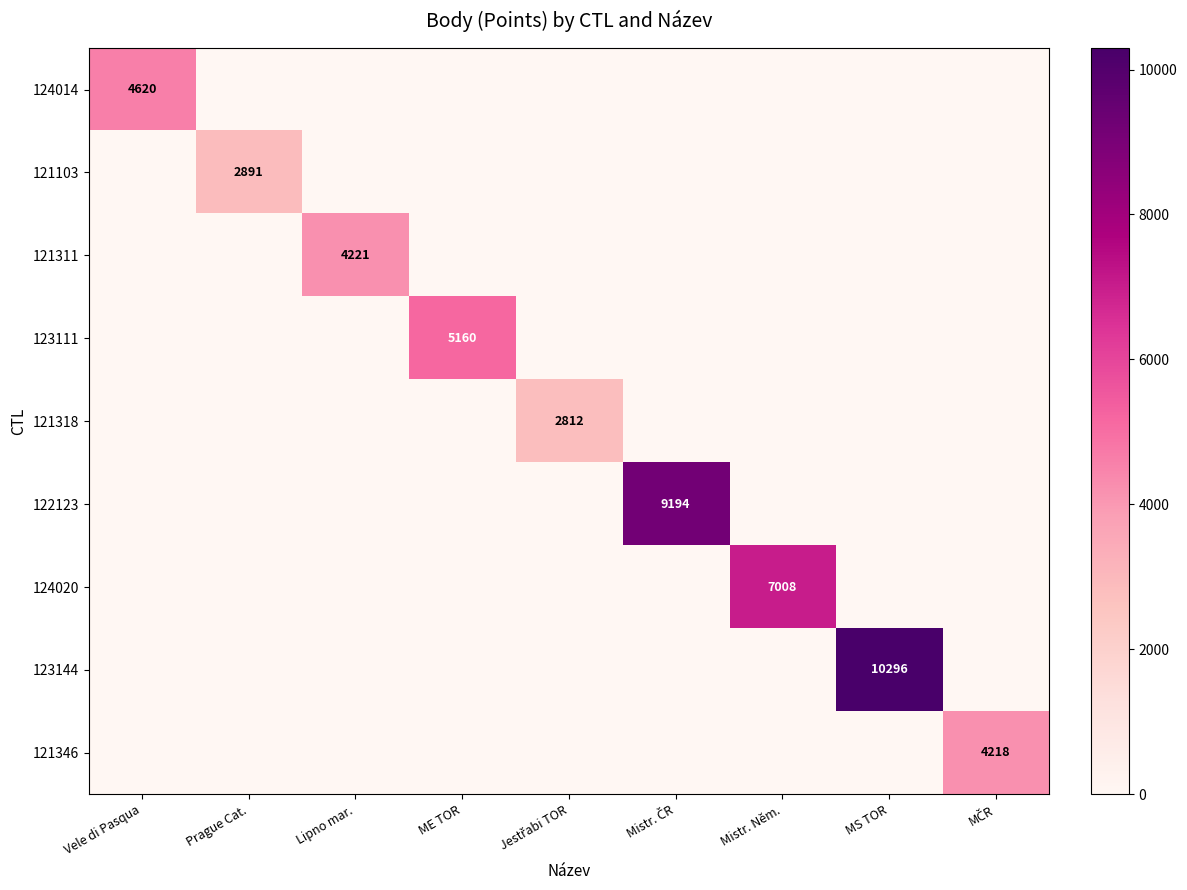

Which series has the largest range (max minus min)?

123144